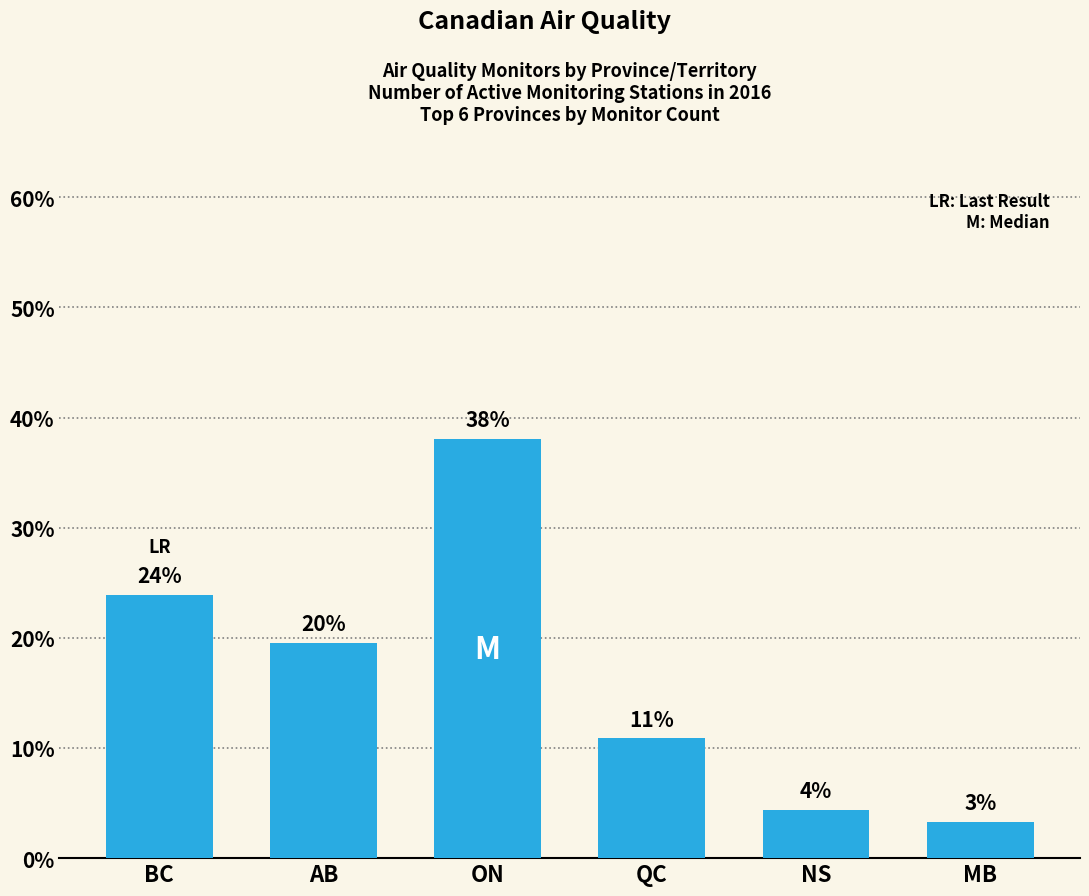

What is the value of the 6th bar from the left?

3.3